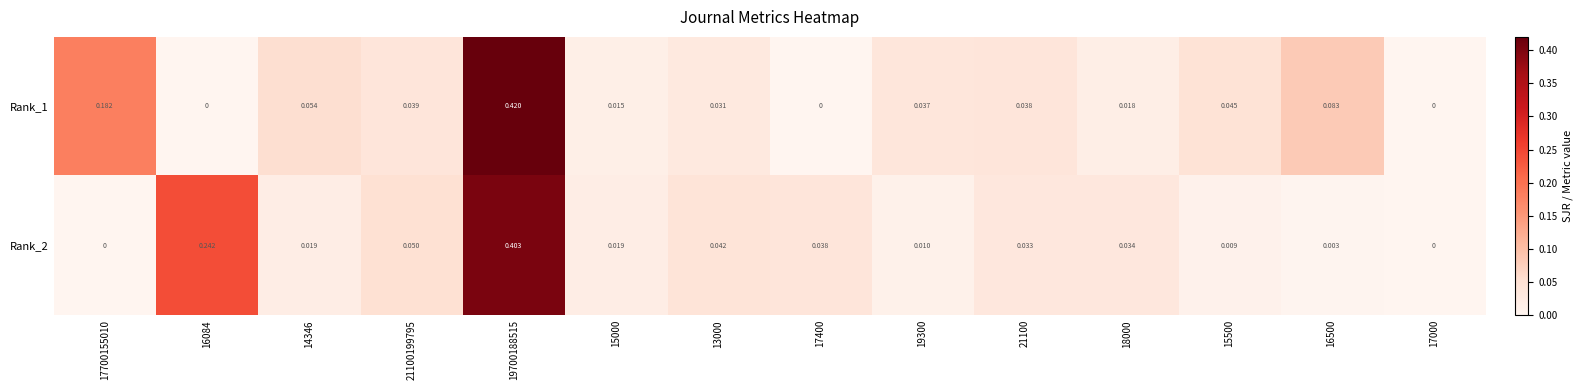

Is the value of Rank_2 at 13000 greater than the value of Rank_1 at 18000?

Yes